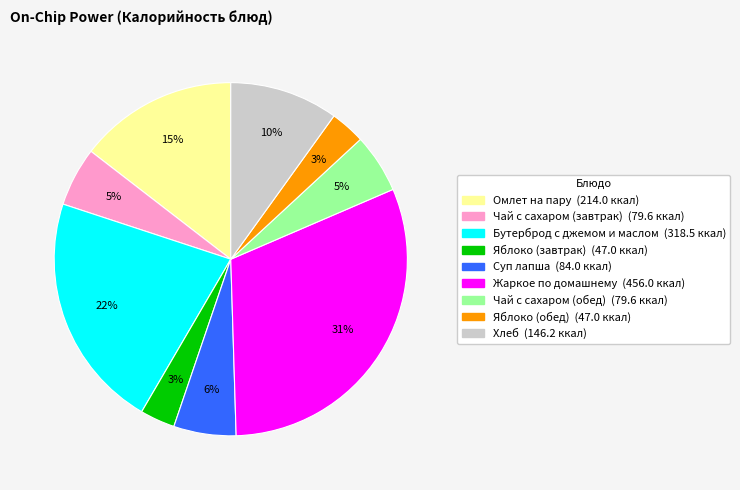

To the nearest percent, what portion does Омлет на пару represent?

15%